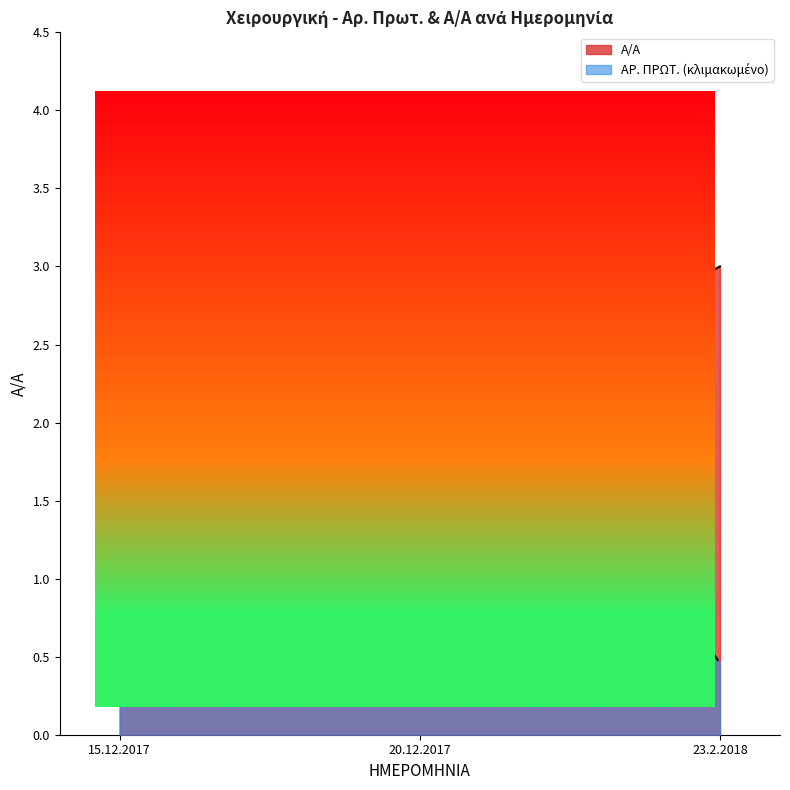

What is the label of the 2nd point from the right?

20.12.2017